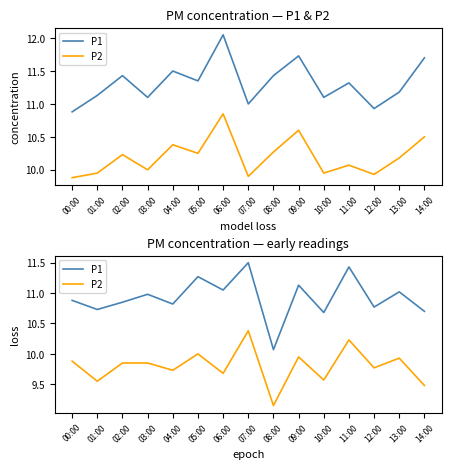

Is the value of P1 at 05:00 greater than the value of P2 at 08:00?

Yes